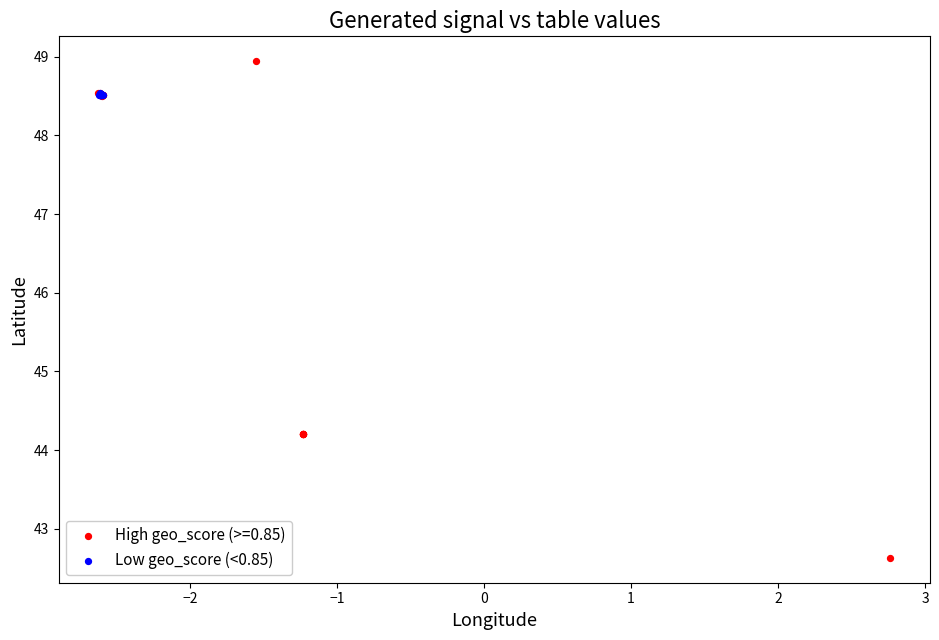

Which series contains the lowest Y value?

High geo_score (>=0.85)